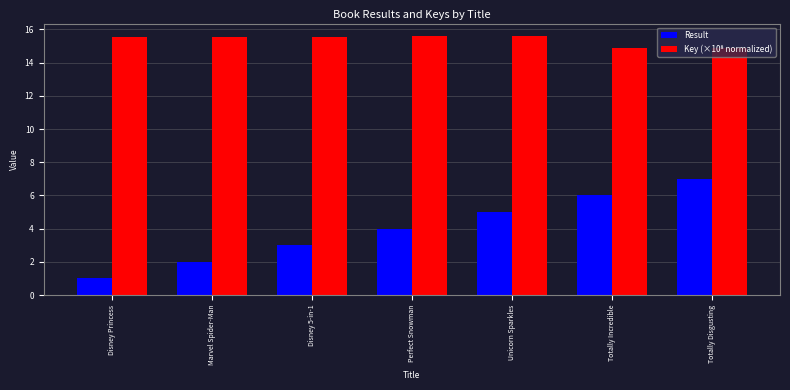

The Result series shows 4.5 at Disney 5-in-1. True or false?

False